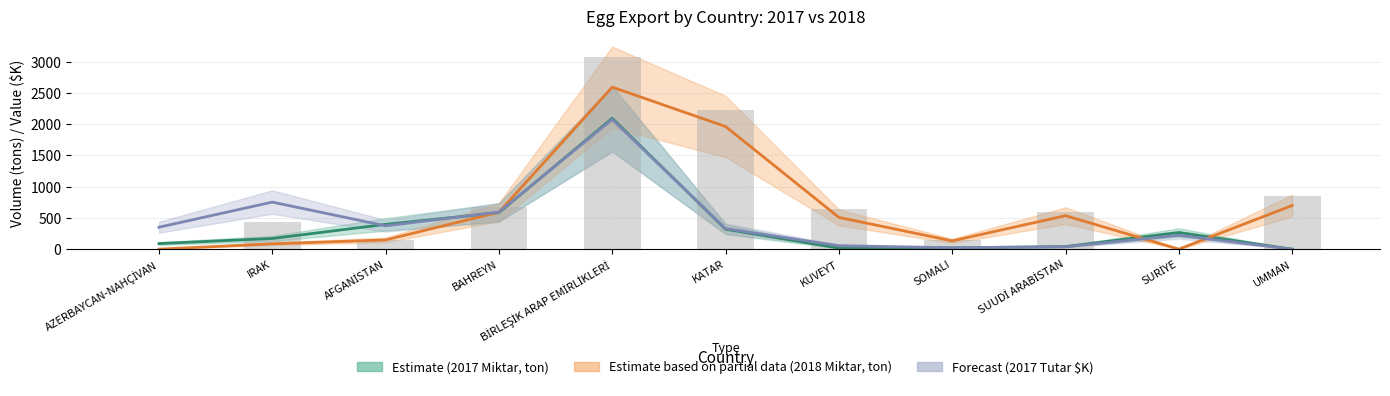

Reading left to right, extract all data points from this chart.

Estimate (2017 Miktar, ton): AZERBAYCAN-NAHÇİVAN=89.3	IRAK=171.0	AFGANİSTAN=396.8	BAHREYN=584.6	BİRLEŞİK ARAP EMİRLİKLERİ=2095.0	KATAR=319.2	KUVEYT=16.7	SOMALI=21.0	SUUDİ ARABİSTAN=41.0	SURİYE=267.1	UMMAN=0.0
Estimate based on partial data (2018 Miktar, ton): AZERBAYCAN-NAHÇİVAN=0.0	IRAK=85.3	AFGANİSTAN=147.5	BAHREYN=591.6	BİRLEŞİK ARAP EMİRLİKLERİ=2594.8	KATAR=1964.0	KUVEYT=508.4	SOMALI=132.3	SUUDİ ARABİSTAN=536.0	SURİYE=0.0	UMMAN=698.6
Forecast (2017 Tutar $, K): AZERBAYCAN-NAHÇİVAN=351.2	IRAK=753.4	AFGANİSTAN=373.6	BAHREYN=593.6	BİRLEŞİK ARAP EMİRLİKLERİ=2076.4	KATAR=329.4	KUVEYT=55.0	SOMALI=23.1	SUUDİ ARABİSTAN=38.1	SURİYE=222.3	UMMAN=0.0
2018 Tutar ($K): AZERBAYCAN-NAHÇİVAN=0.0	IRAK=427.7	AFGANİSTAN=142.3	BAHREYN=673.8	BİRLEŞİK ARAP EMİRLİKLERİ=3074.3	KATAR=2224.3	KUVEYT=645.7	SOMALI=149.4	SUUDİ ARABİSTAN=594.7	SURİYE=0.0	UMMAN=851.0